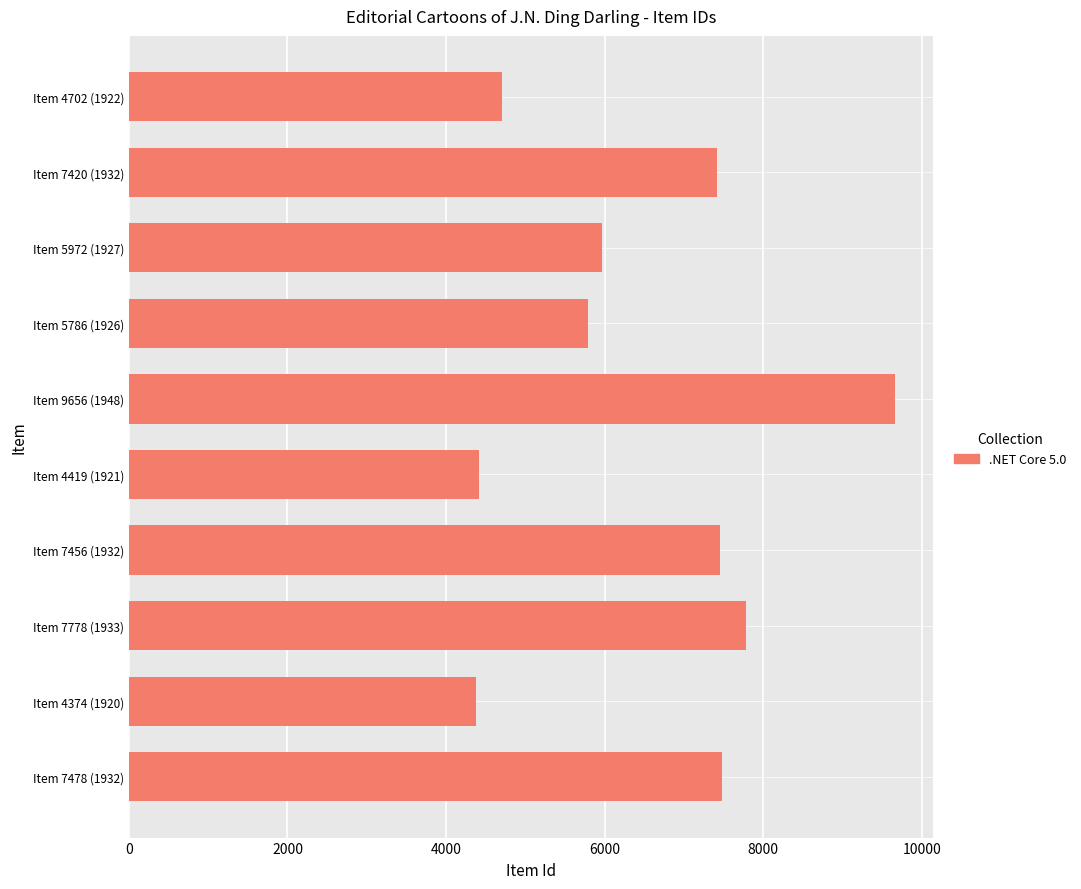

The value at Item 7420 (1932) is 7420. True or false?

True